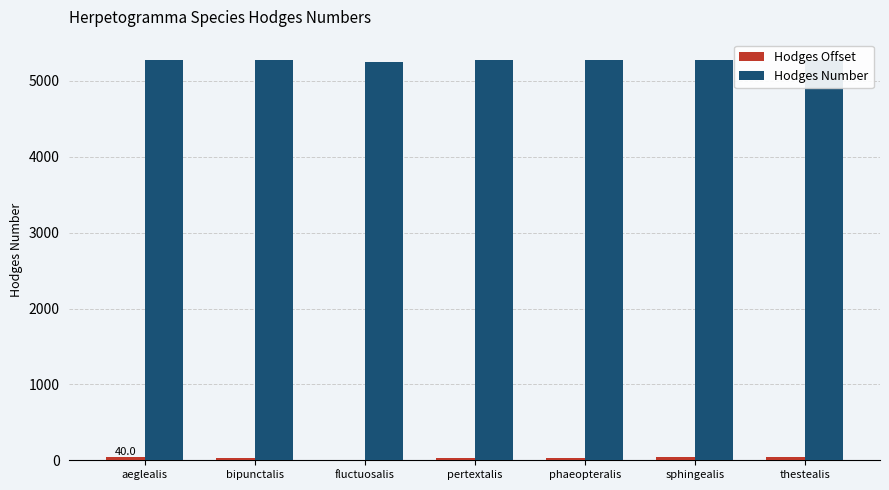

What is the highest value of the Hodges Number series?

5280.0